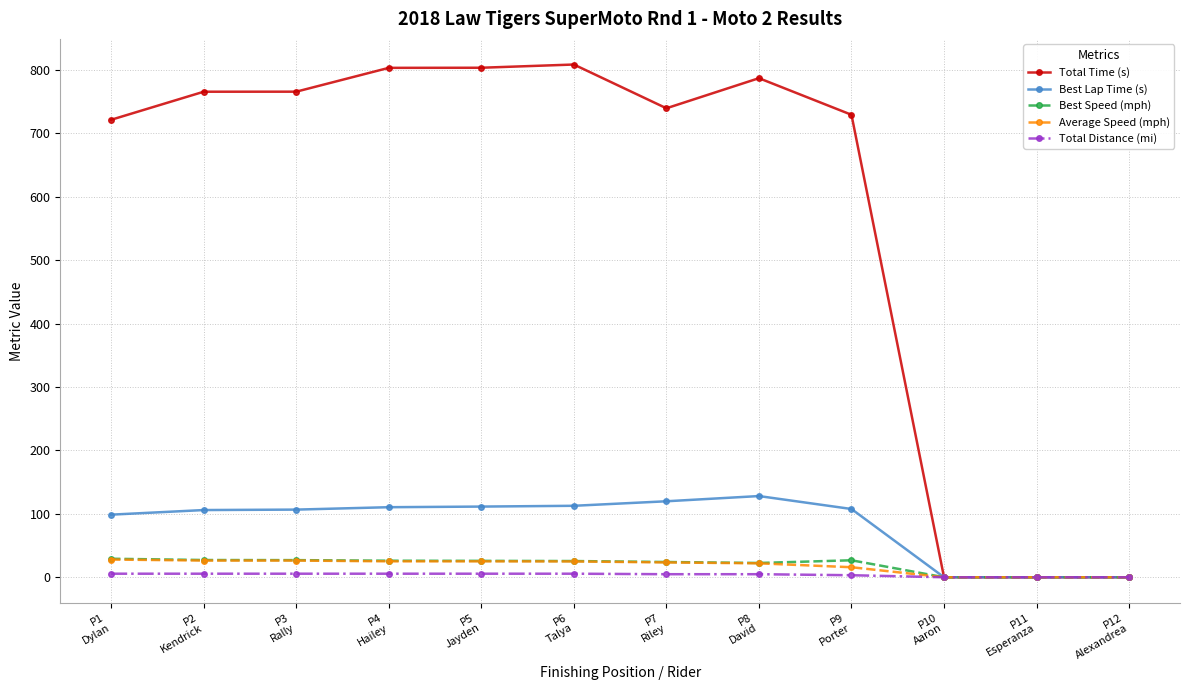

True or false: Total Time (s) has more than 0 points higher than both neighbors.

True